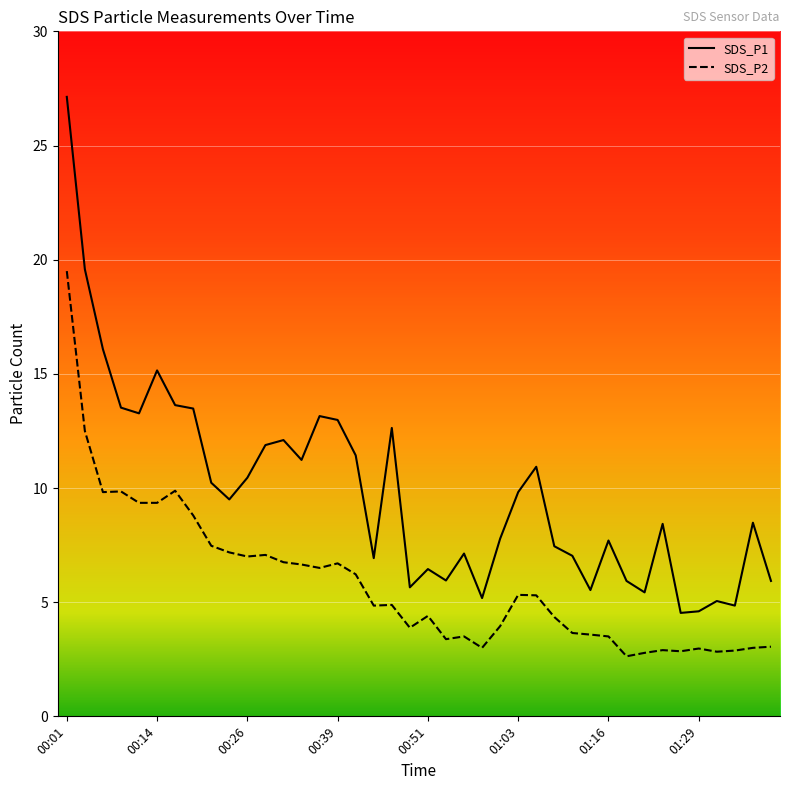

Which series has the largest range (max minus min)?

SDS_P1